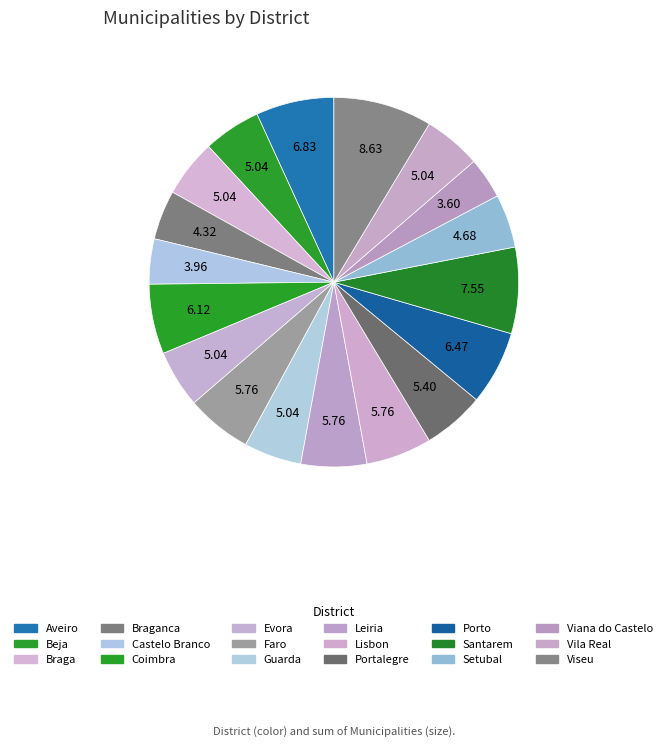

How many slices are in this pie chart?

18